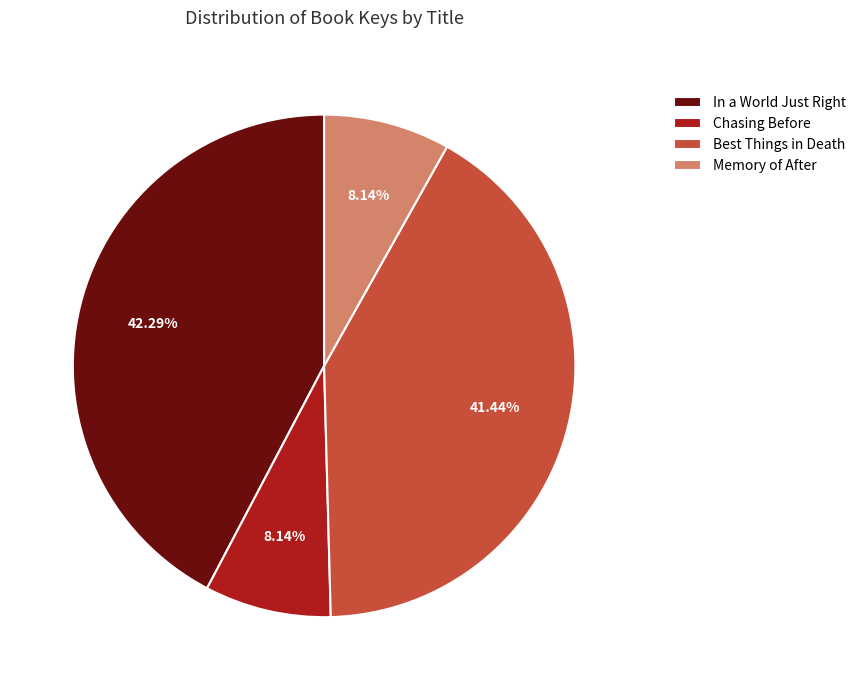

To the nearest percent, what percentage of the pie is Best Things in Death?

41%